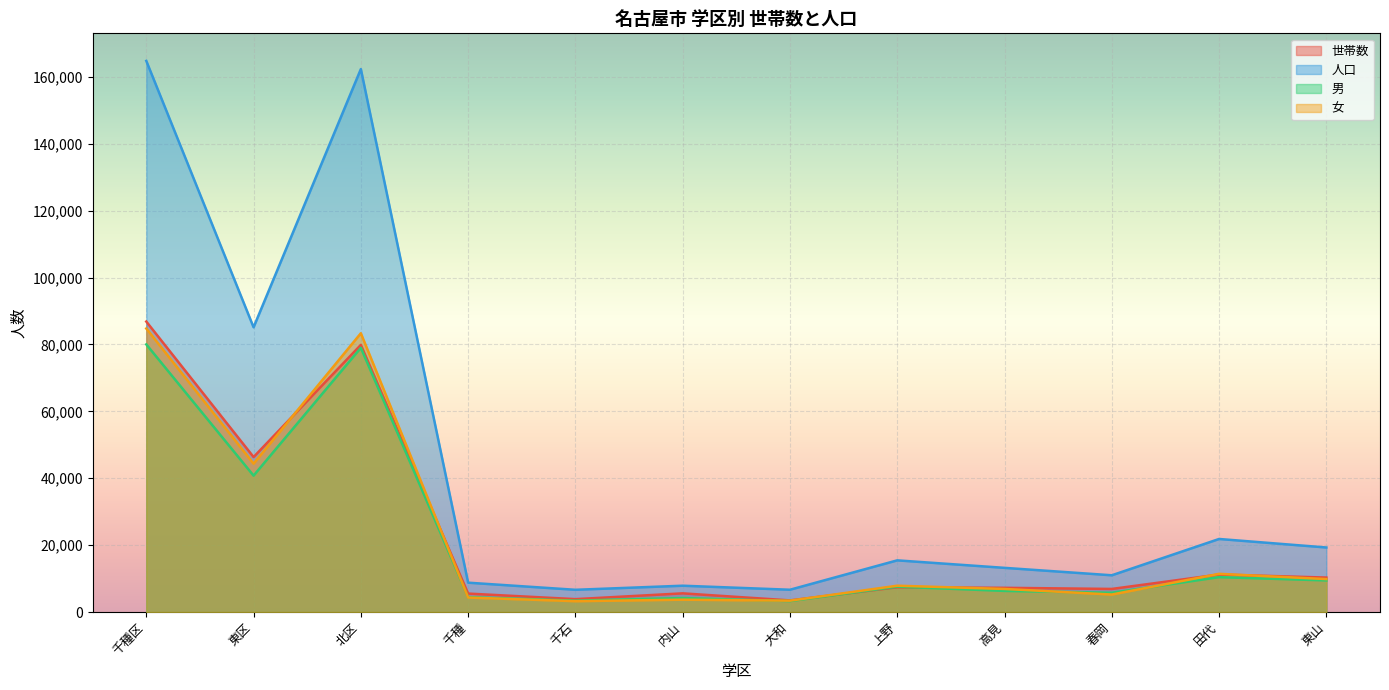

What is the label of the 11th point from the left?

田代